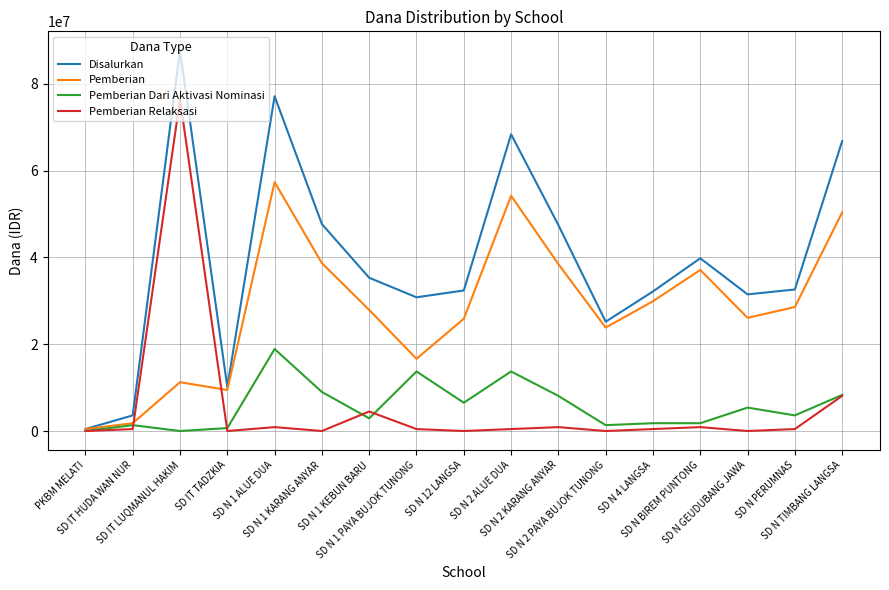

Between SD IT TADZKIA and SD N 1 PAYA BUJOK TUNONG, which series saw the biggest shift?

Disalurkan